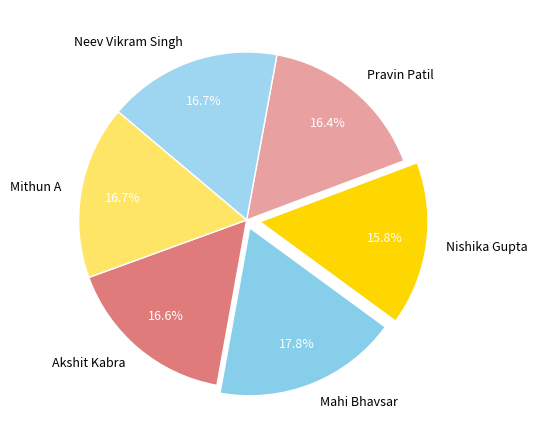

What is the total percentage of Nishika Gupta and Mithun A?

32.5%